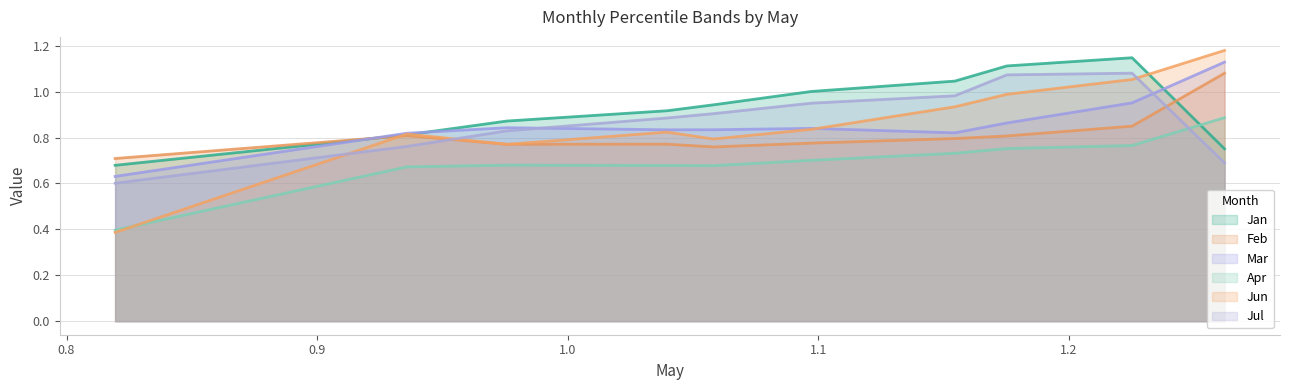

How many intersections are there between Jun and Mar?

1